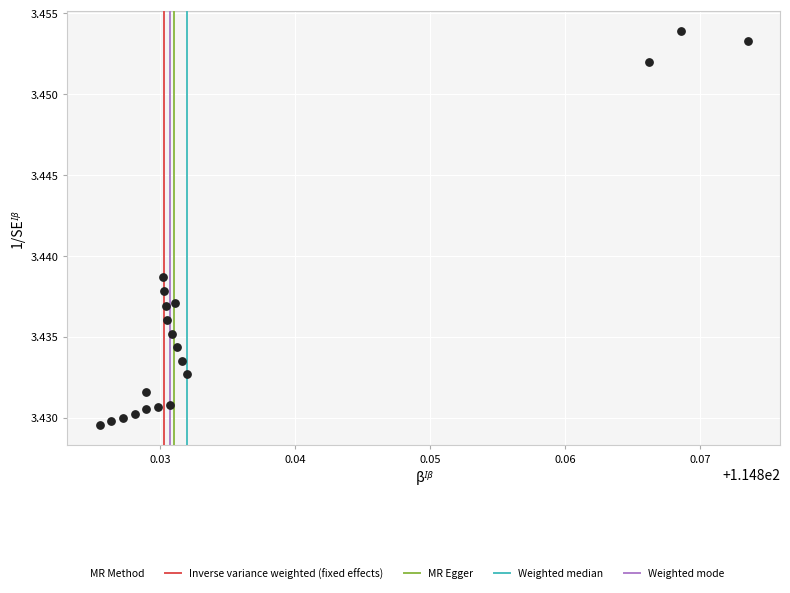

Count the number of points in this scatter plot.

20